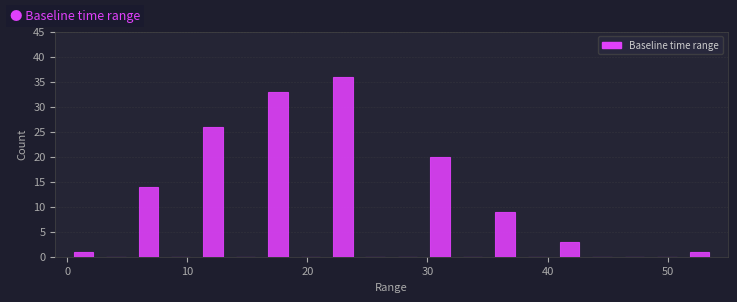

Around what value on the x-axis is the tallest bar? Give the approximate position of its centre, as read against the axis.

23